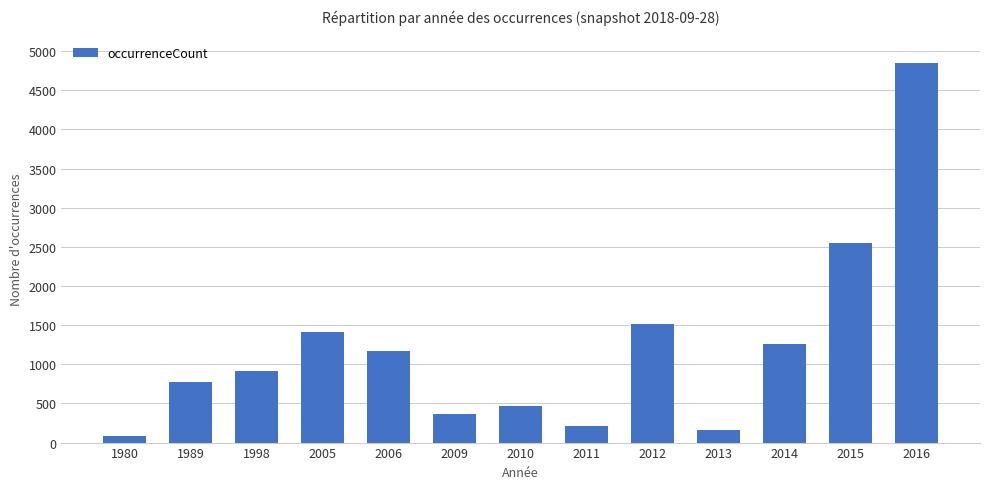

What is the ratio of the value at 2012 to the value at 2016?

0.3